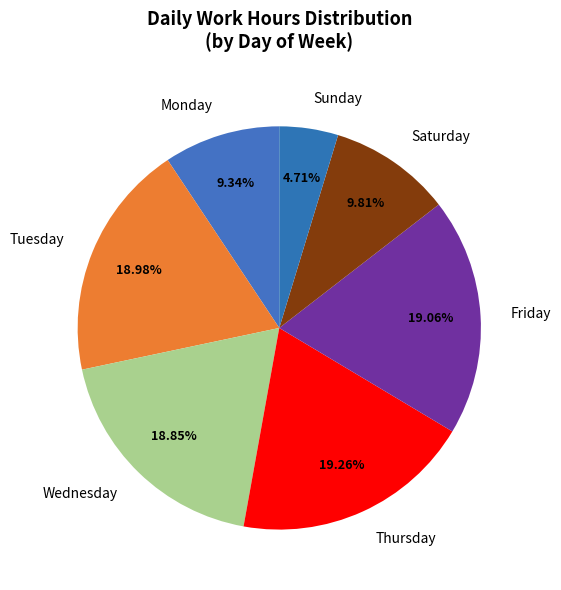

To the nearest percent, what is the average slice percentage?

14%